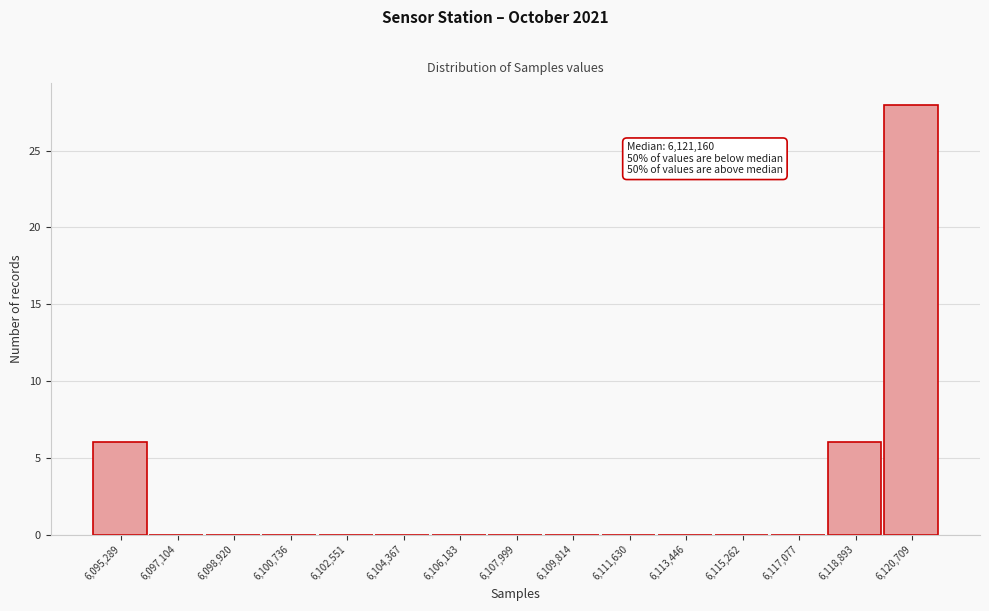

Reading left to right, extract all data points from this chart.

6,095,289=6	6,097,104=0	6,098,920=0	6,100,736=0	6,102,551=0	6,104,367=0	6,106,183=0	6,107,999=0	6,109,814=0	6,111,630=0	6,113,446=0	6,115,262=0	6,117,077=0	6,118,893=6	6,120,709=28